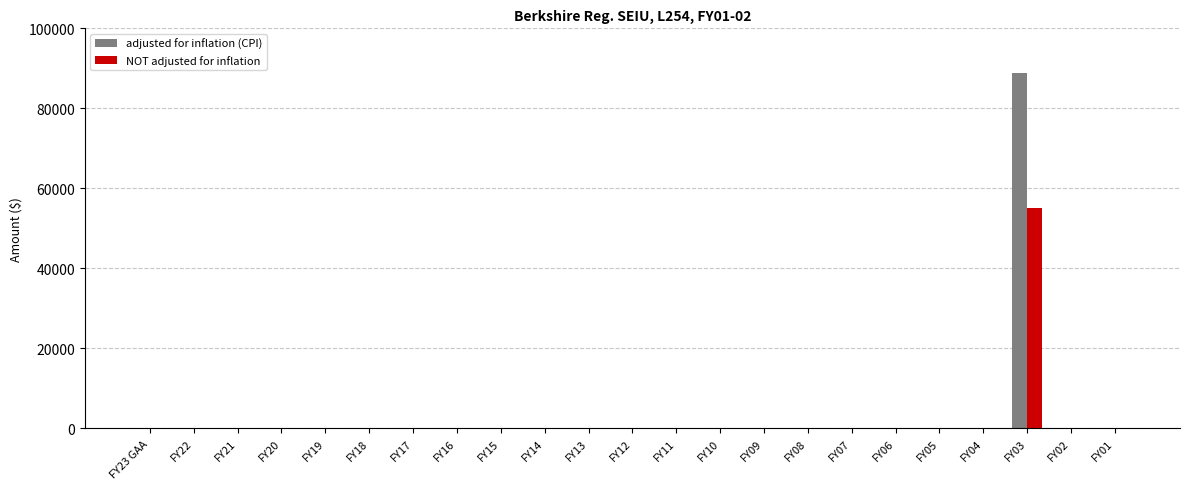

Are the bars grouped side by side (vs. stacked)?

Yes